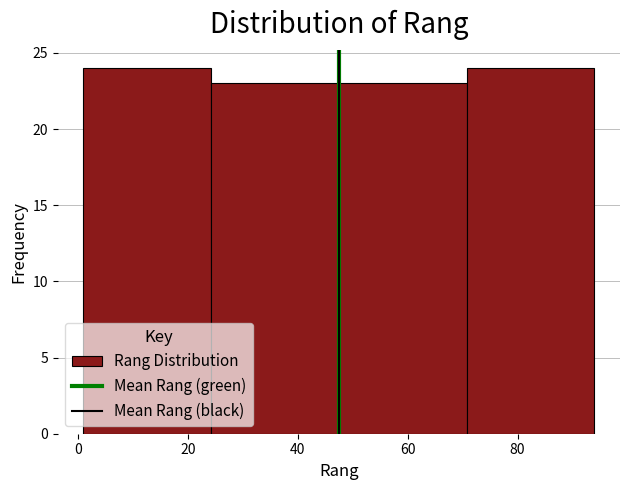

Reading left to right, transcribe this chart: for each bar, give the range it covers on the x-axis and its height. Neither the bar edges nor the heights are printed on the chart, so give them approximately, as read against the axes.

2 to 24: 24
24 to 48: 23
48 to 70: 23
70 to 94: 24